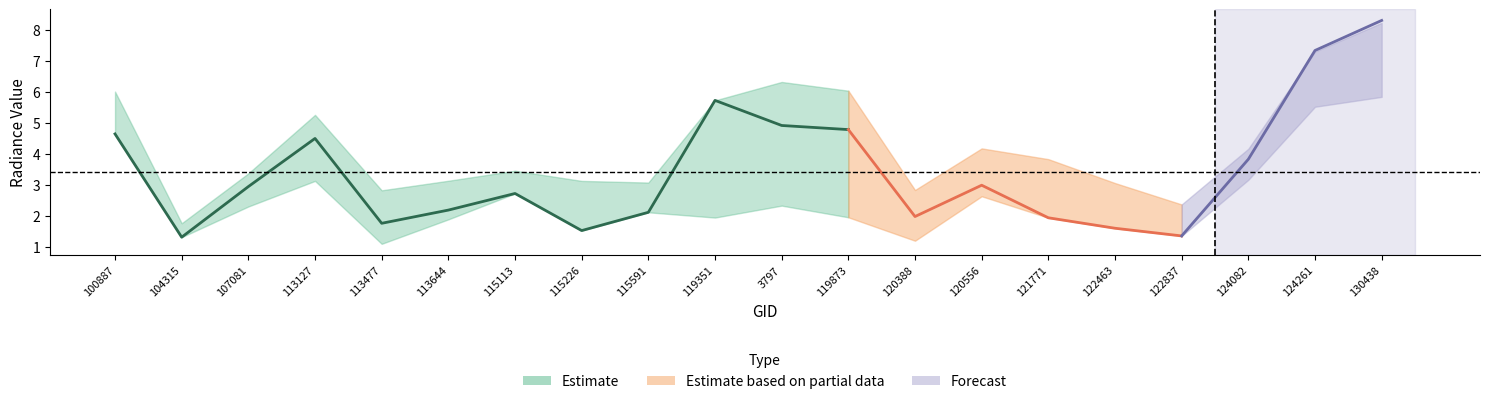

How many interior local peaks does the rade9_dnb_licorr series have?

5